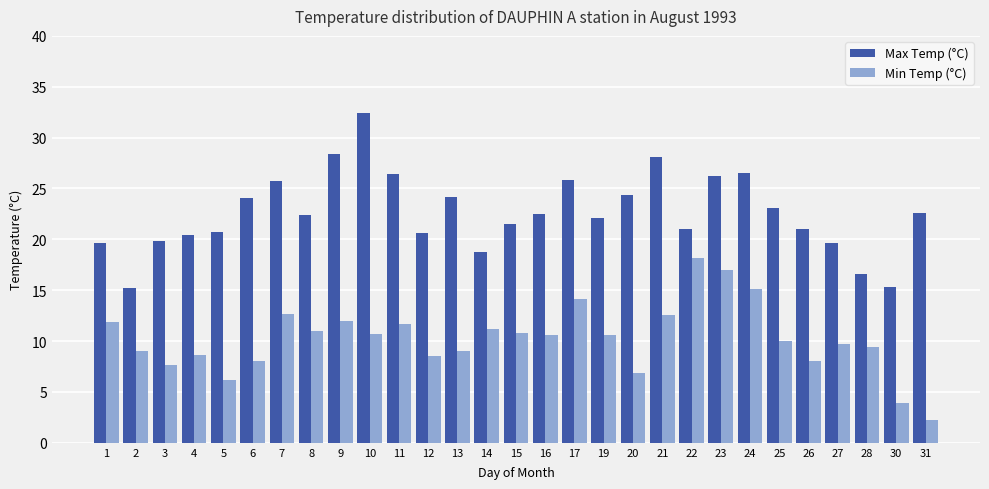

What is the smallest value displayed?

2.2